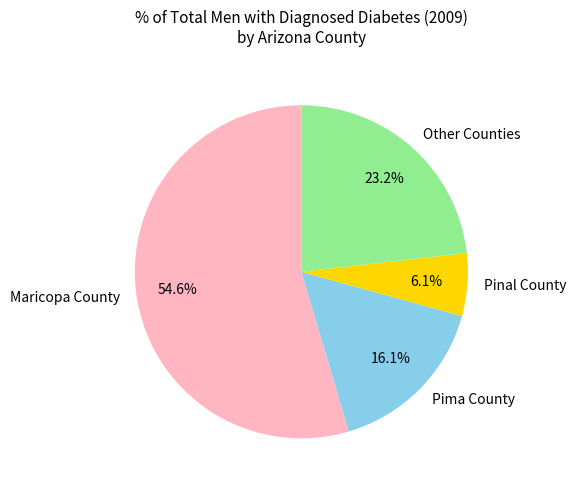

What is the majority slice?

Maricopa County